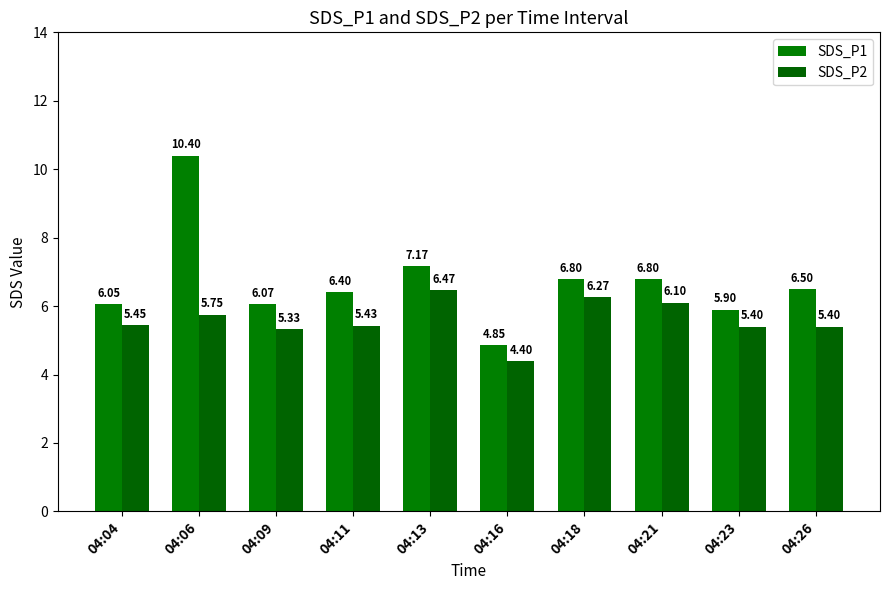

What is the difference between the highest and lowest values at 04:11?

1.0